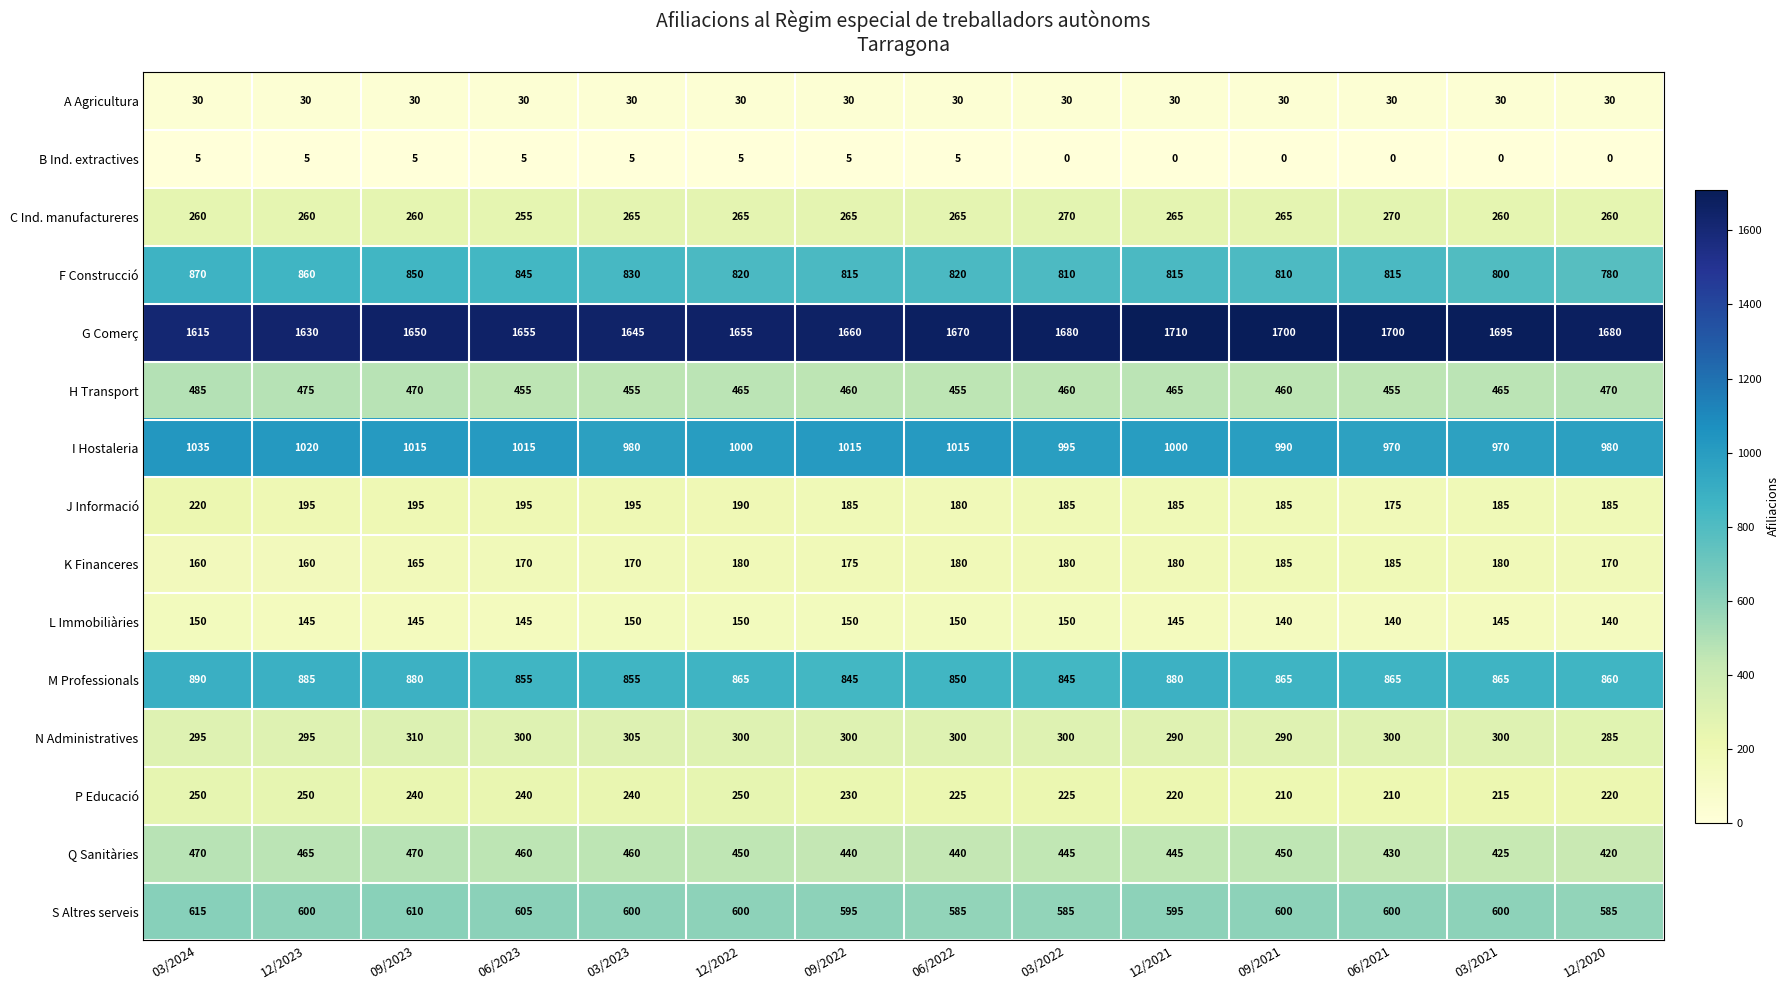

What value does the S Altres serveis series have at 03/2023, to the nearest 10?

600